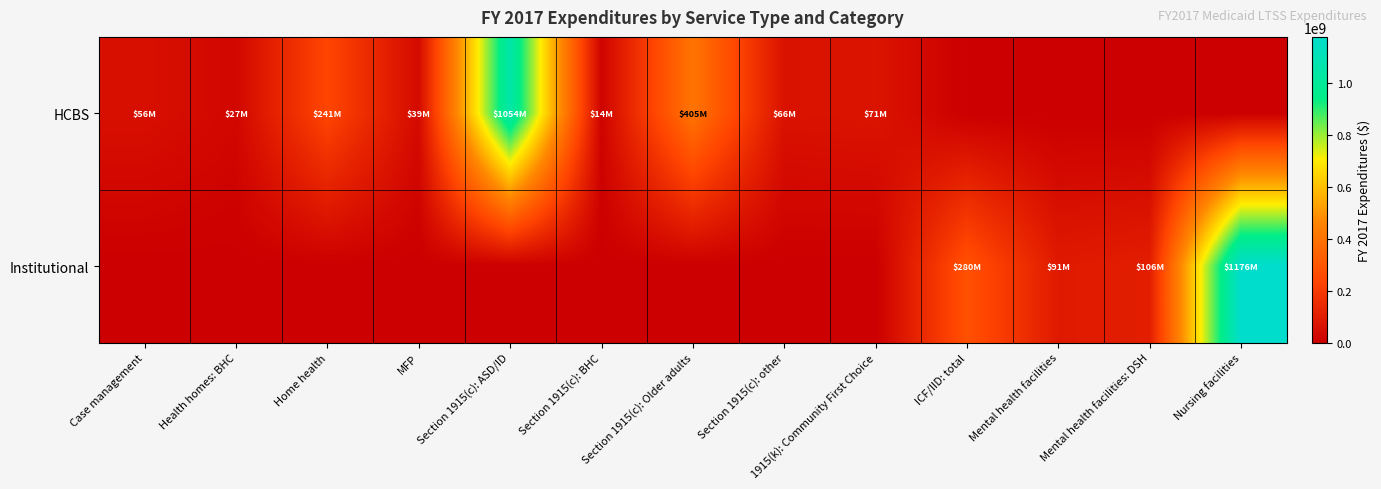

At how many categories does at least one series exceed 332797636?

3